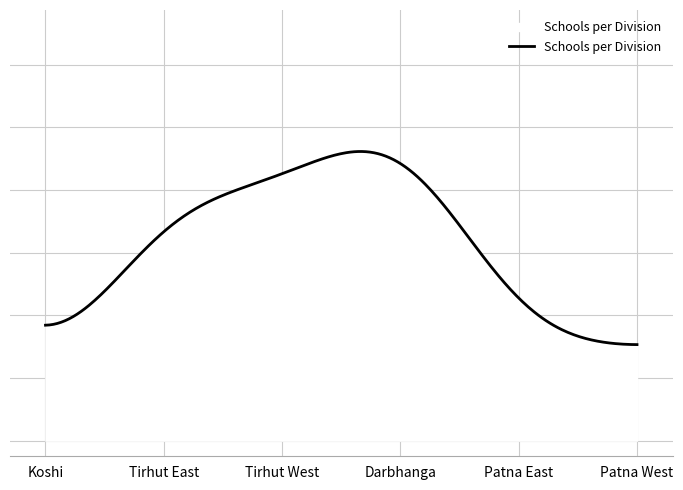

Is this an area chart (filled region under the line)?

No